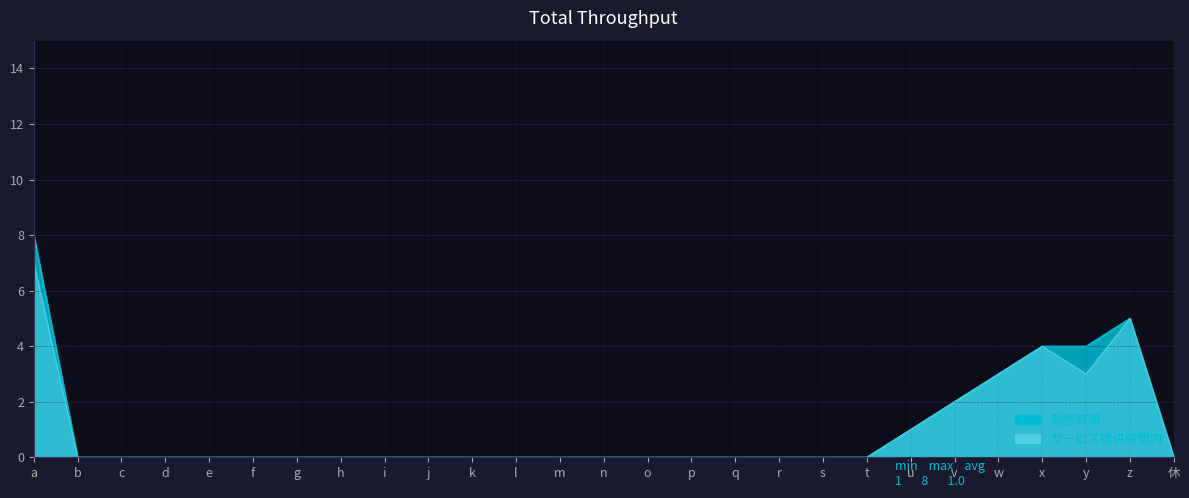

What is the sum of all サービス提供時間内の勤務時間 values?

25